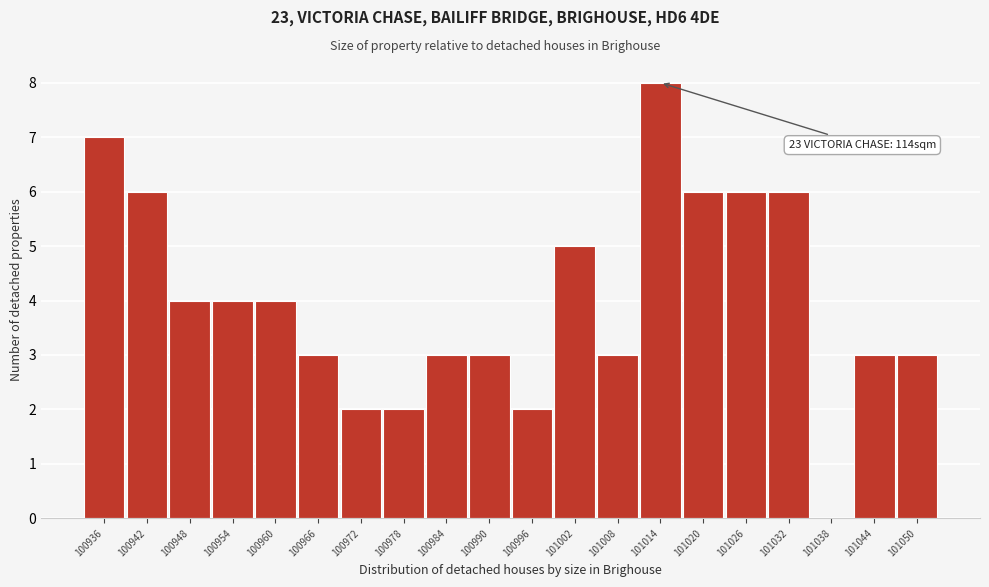

Reading left to right, transcribe all the data shown in this chart.

100936=7	100942=6	100948=4	100954=4	100960=4	100966=3	100972=2	100978=2	100984=3	100990=3	100996=2	101002=5	101008=3	101014=8	101020=6	101026=6	101032=6	101038=0	101044=3	101050=3